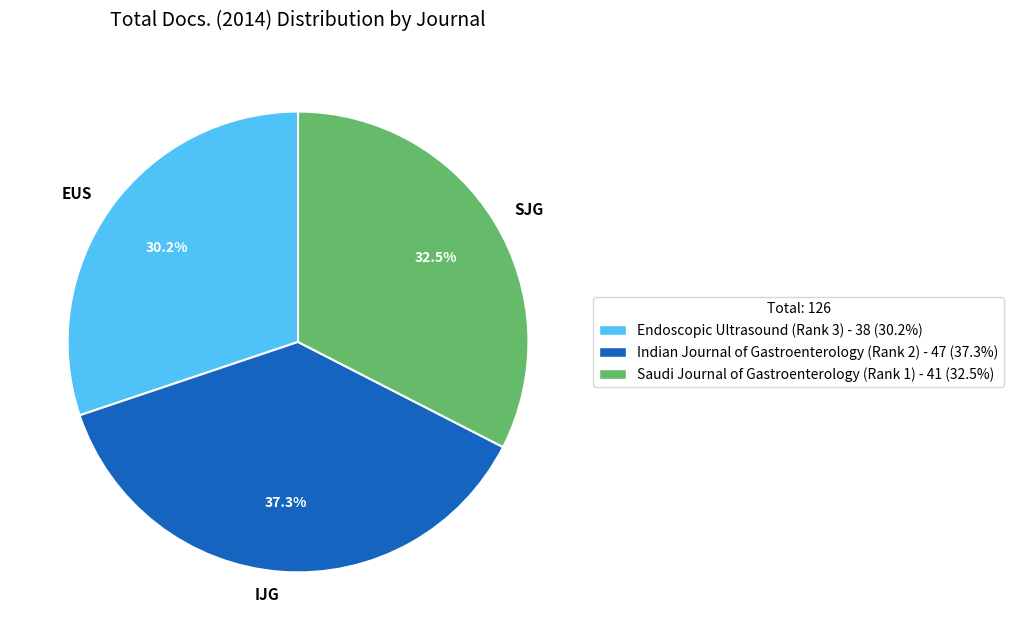

Which category has the smallest portion of the pie?

EUS